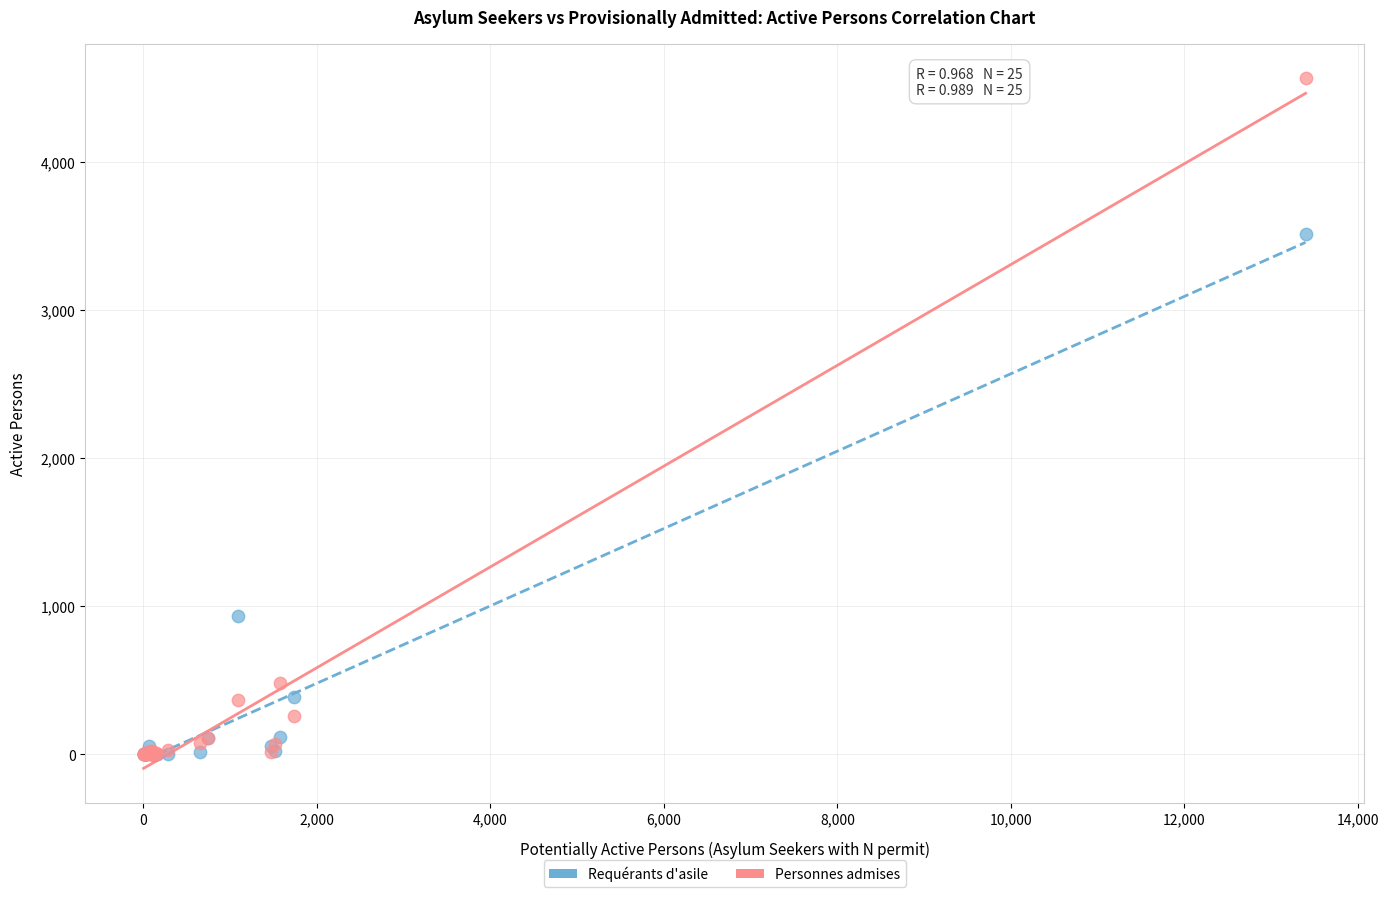

Across all series, what Y value is closest to 2282?

3510